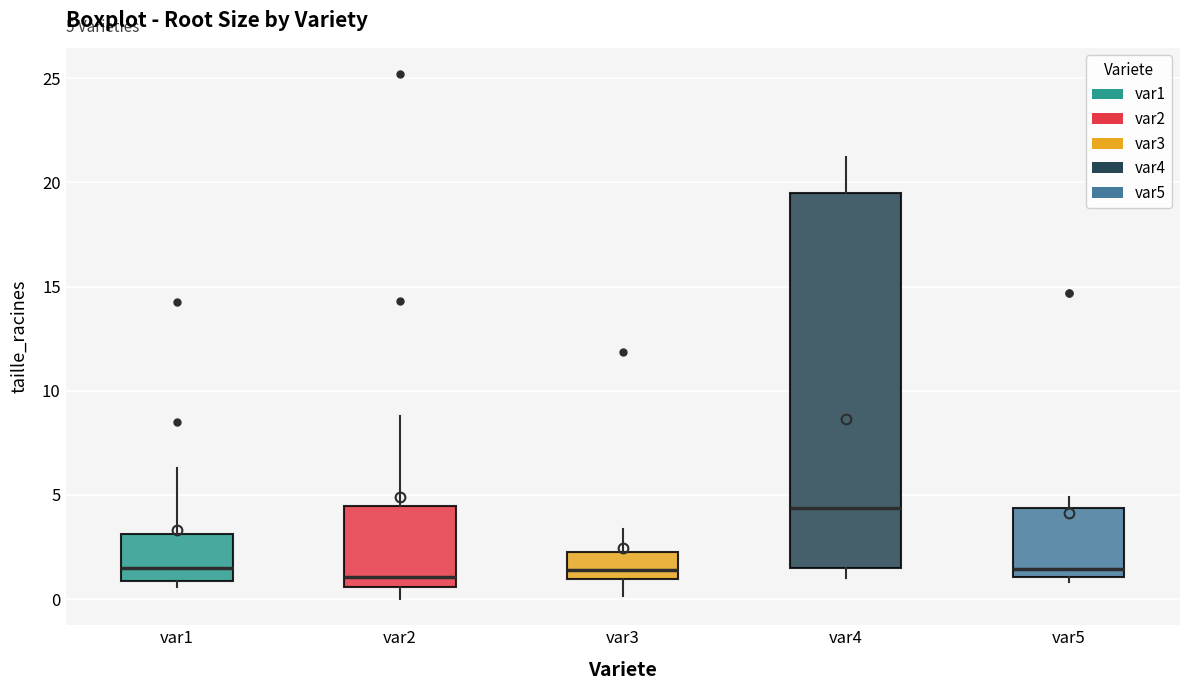

Which box is the tallest, from its lower edge to its upper edge?

var4